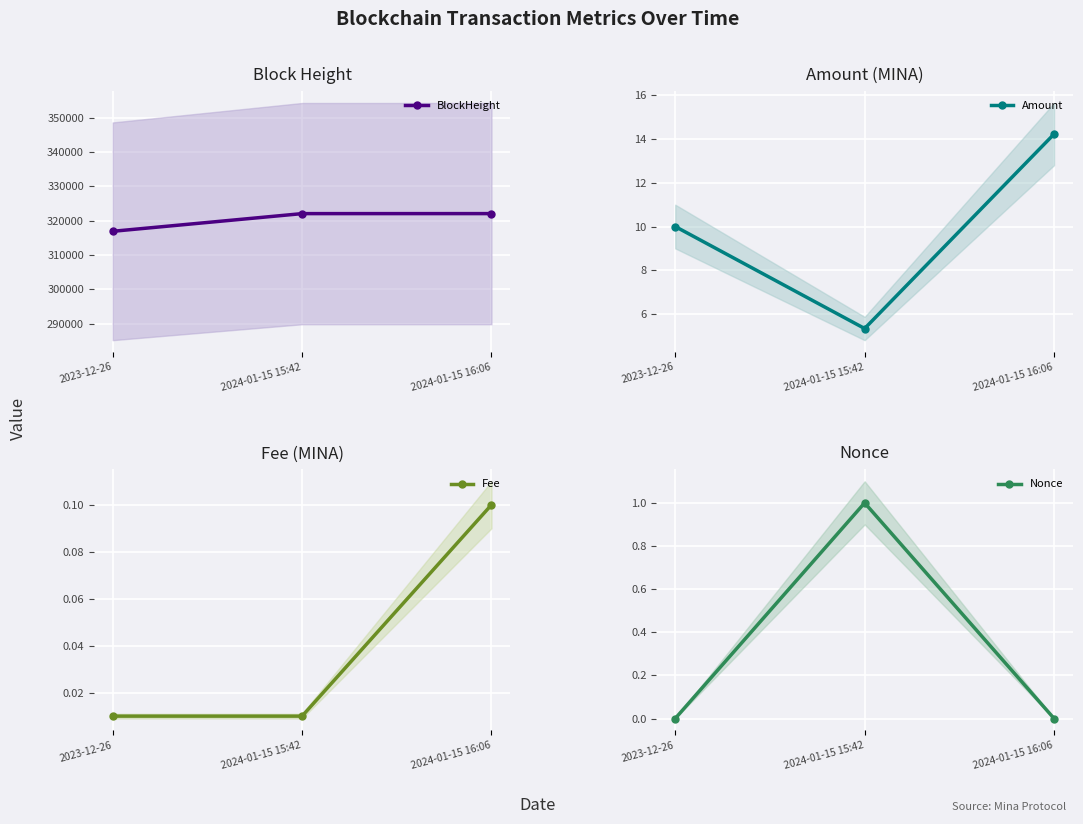

The value of Amount at 2024-01-15 16:06 is 7.1. True or false?

False